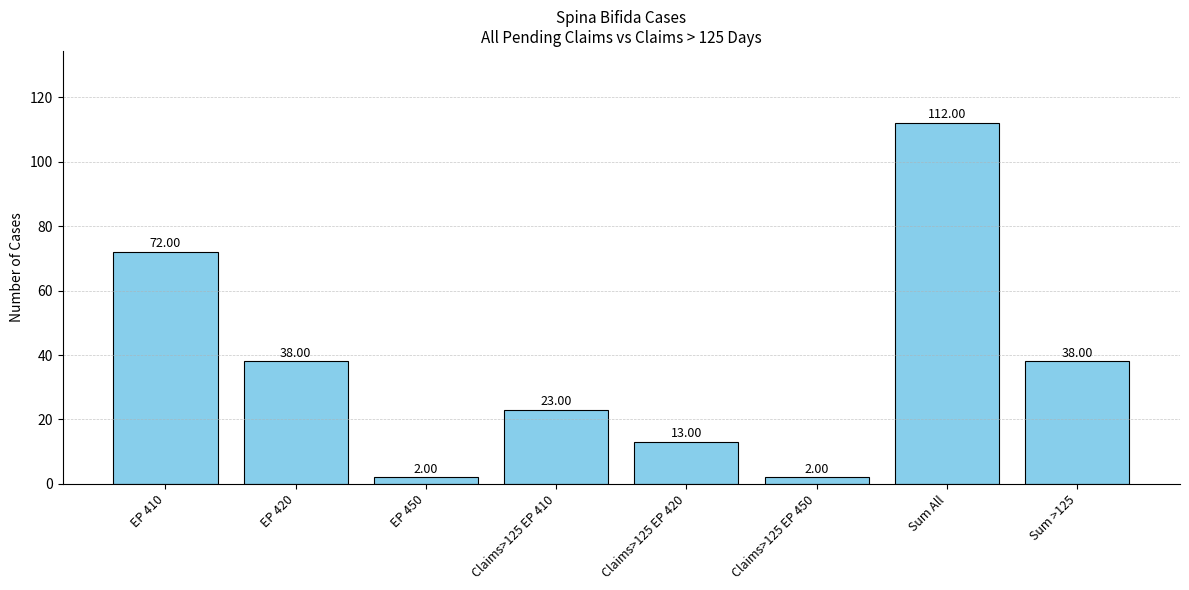

At which label does the data first exceed 38?

EP 410